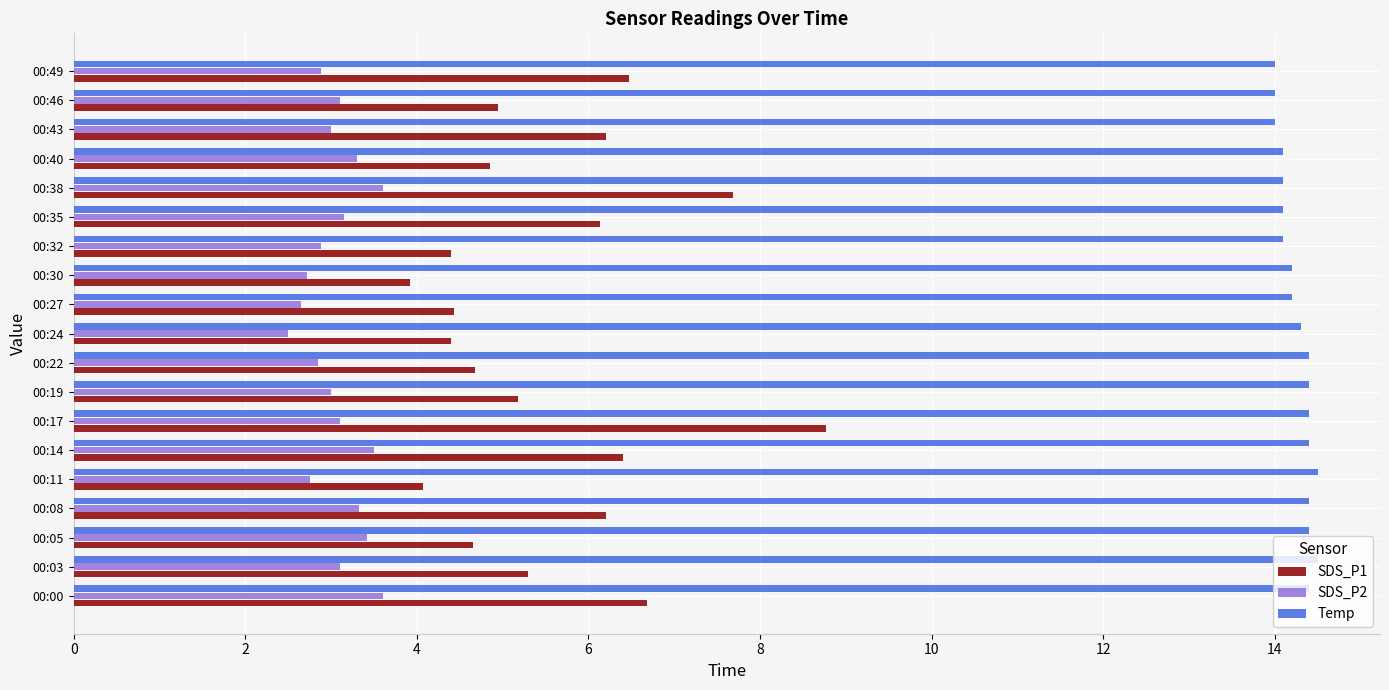

The SDS_P1 series shows 4.7 at 00:05. True or false?

True